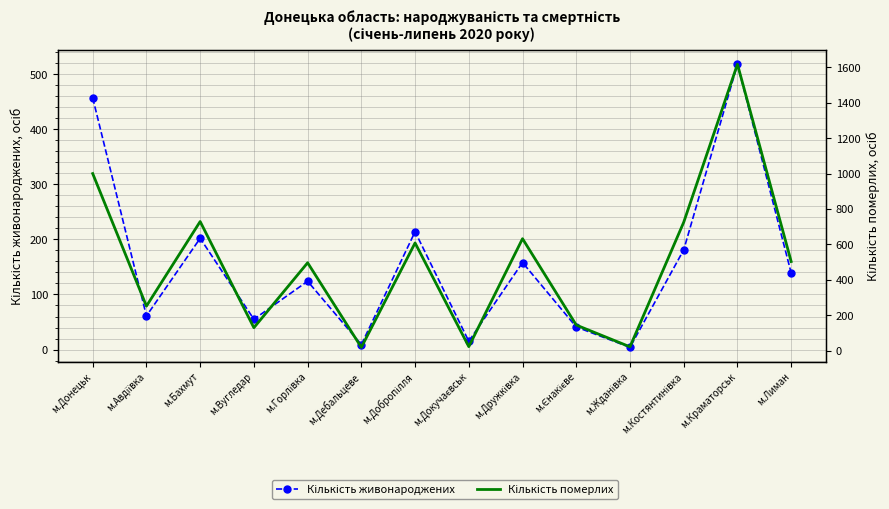

At м.Краматорськ, list the series in order from smallest to largest.

Кількість живонароджених, Кількість померлих